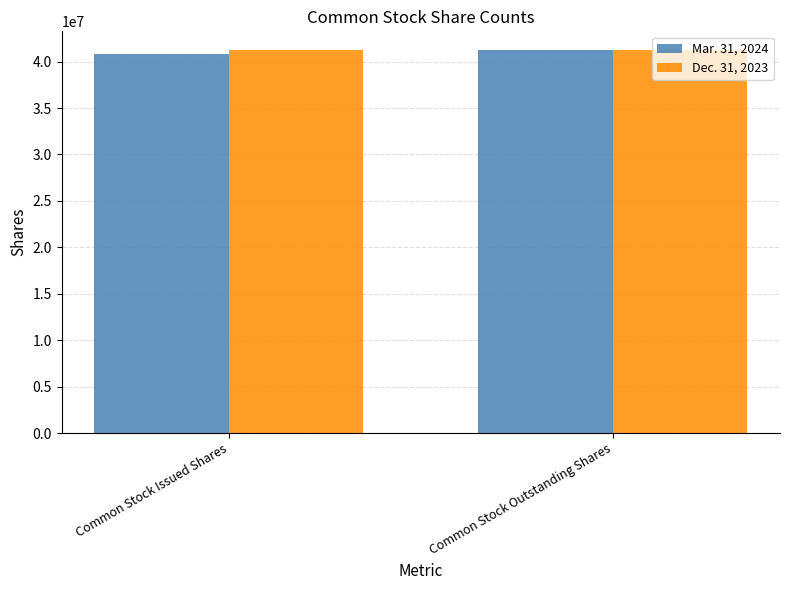

Which category has the highest value in the Mar. 31, 2024 series?

Common Stock Outstanding Shares